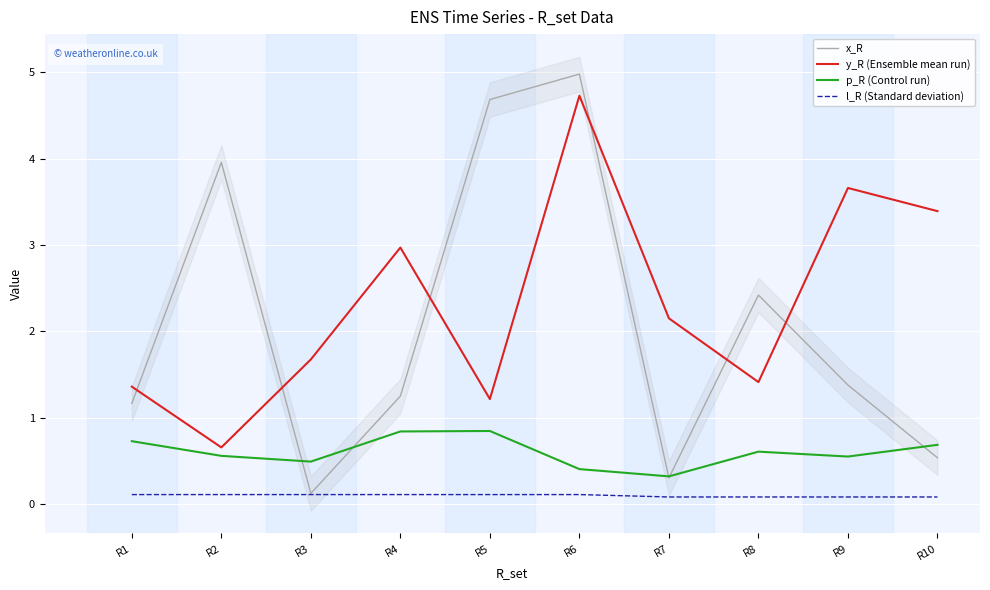

Reading right to left, transcribe all the data shown in this chart.

x_R: R10=0.5	R9=1.4	R8=2.4	R7=0.3	R6=5.0	R5=4.7	R4=1.3	R3=0.1	R2=4.0	R1=1.2
y_R (Ensemble mean run): R10=3.4	R9=3.7	R8=1.4	R7=2.2	R6=4.7	R5=1.2	R4=3.0	R3=1.7	R2=0.7	R1=1.4
p_R (Control run): R10=0.7	R9=0.6	R8=0.6	R7=0.3	R6=0.4	R5=0.8	R4=0.8	R3=0.5	R2=0.6	R1=0.7
l_R (Standard deviation): R10=0.1	R9=0.1	R8=0.1	R7=0.1	R6=0.1	R5=0.1	R4=0.1	R3=0.1	R2=0.1	R1=0.1